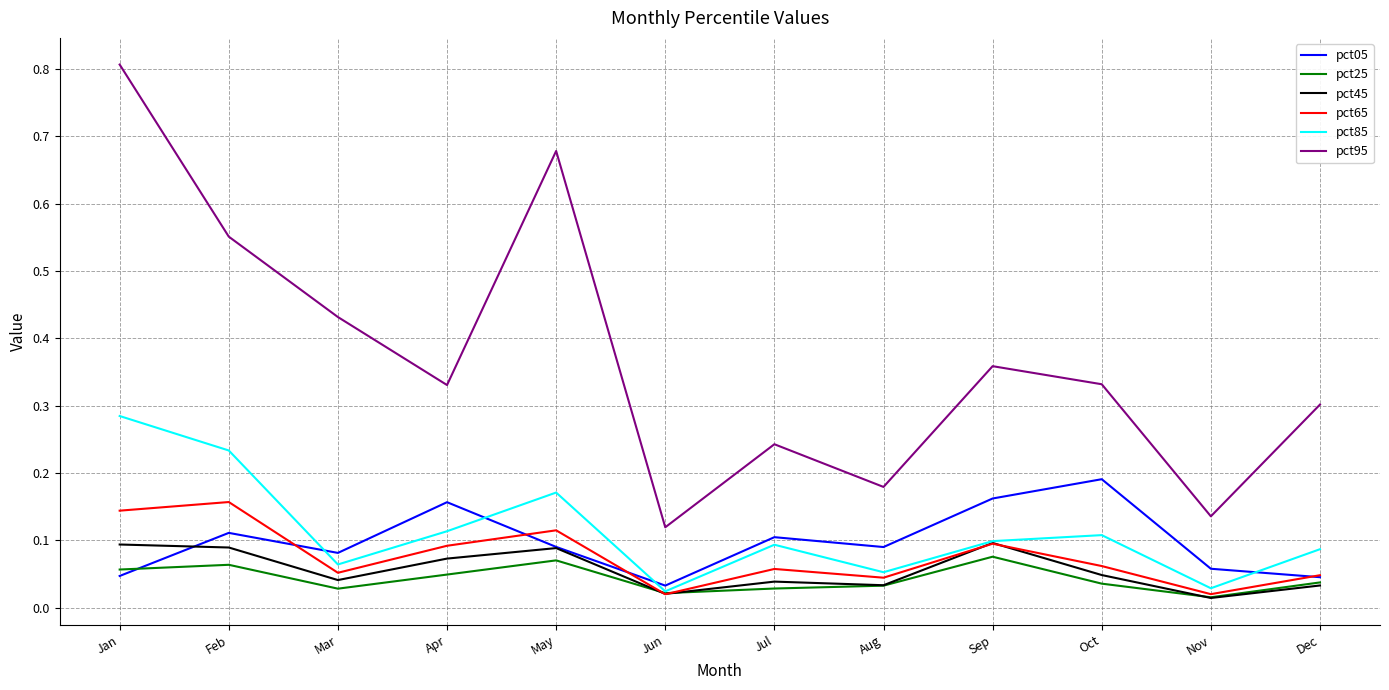

At how many categories does at least one series exceed 0?

12